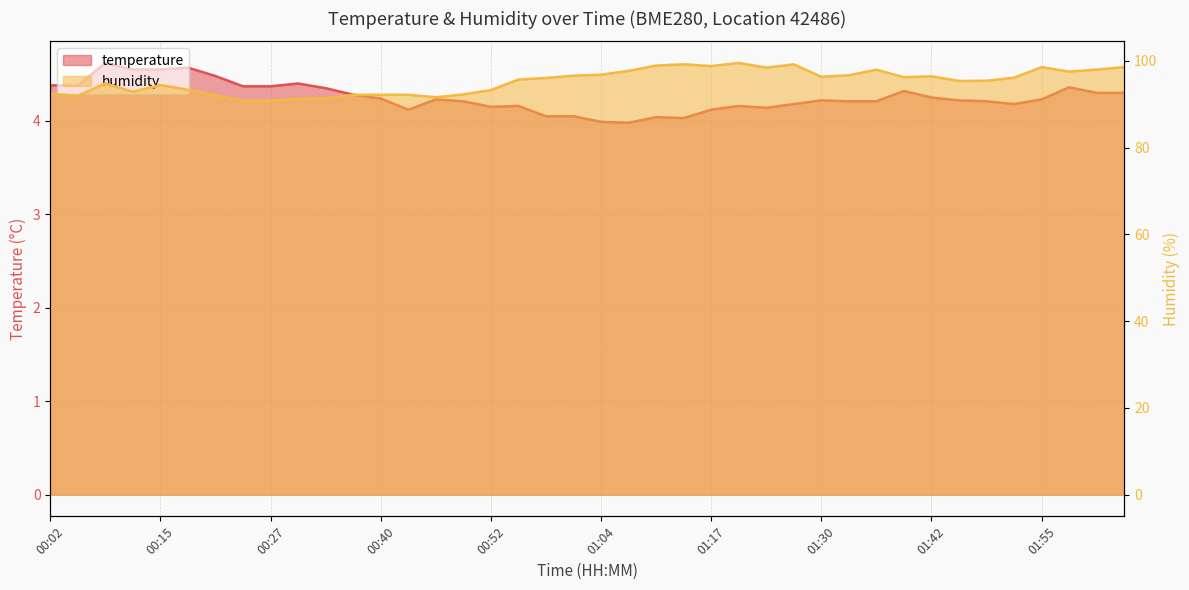

Which series has the largest range (max minus min)?

humidity